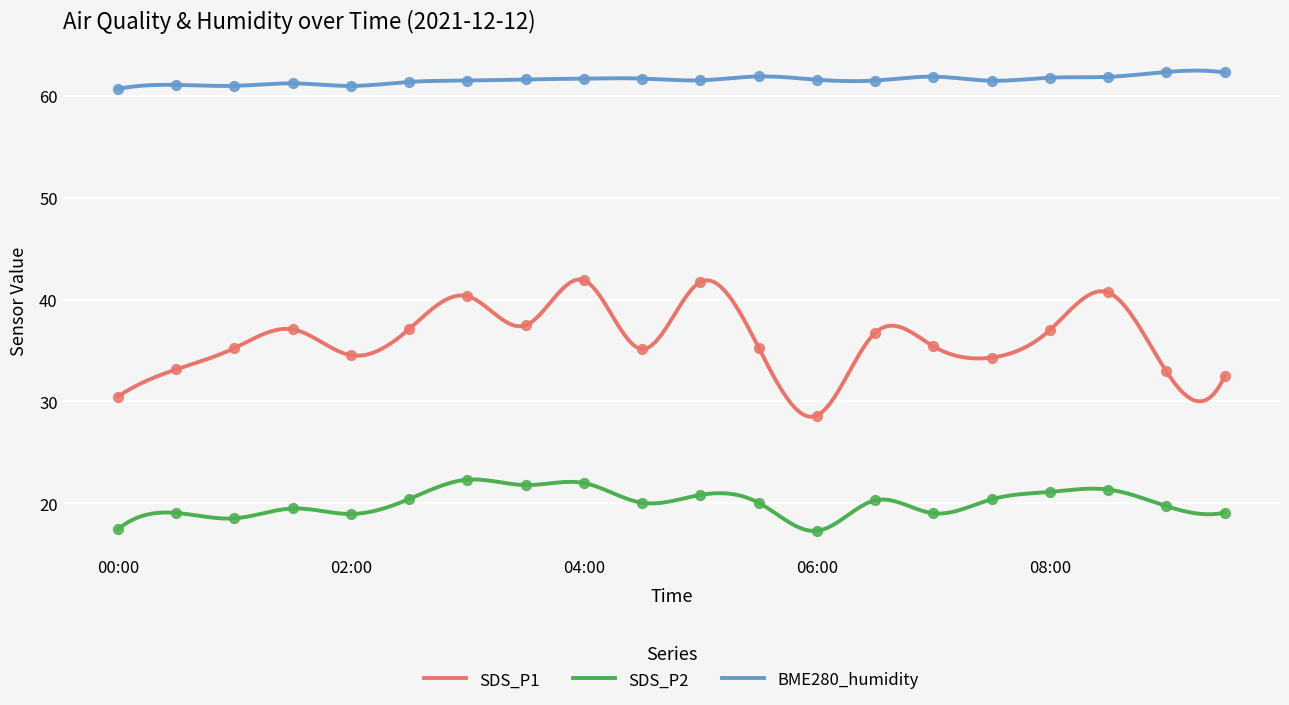

Which series contains the lowest Y value?

SDS_P2